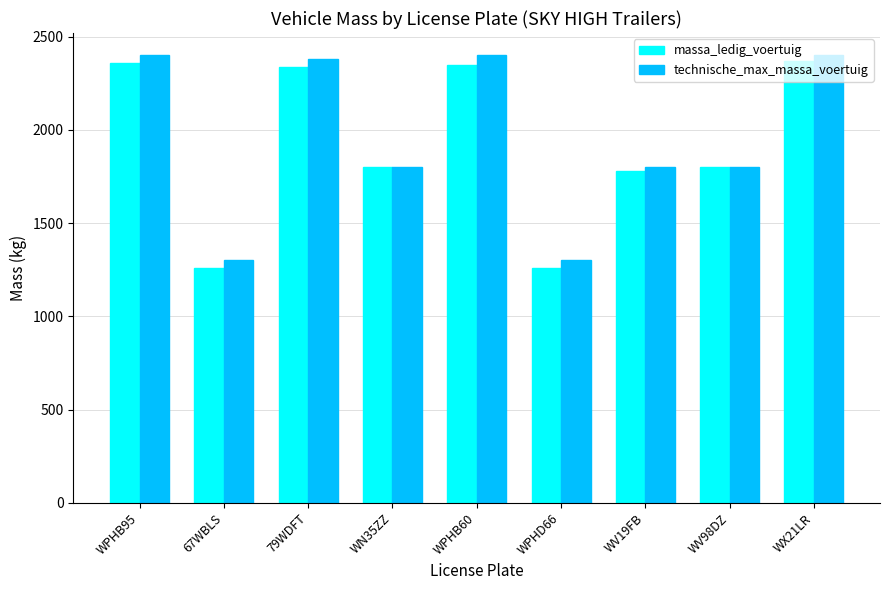

Is the value of technische_max_massa_voertuig at WPHB95 greater than the value of massa_ledig_voertuig at WV19FB?

Yes